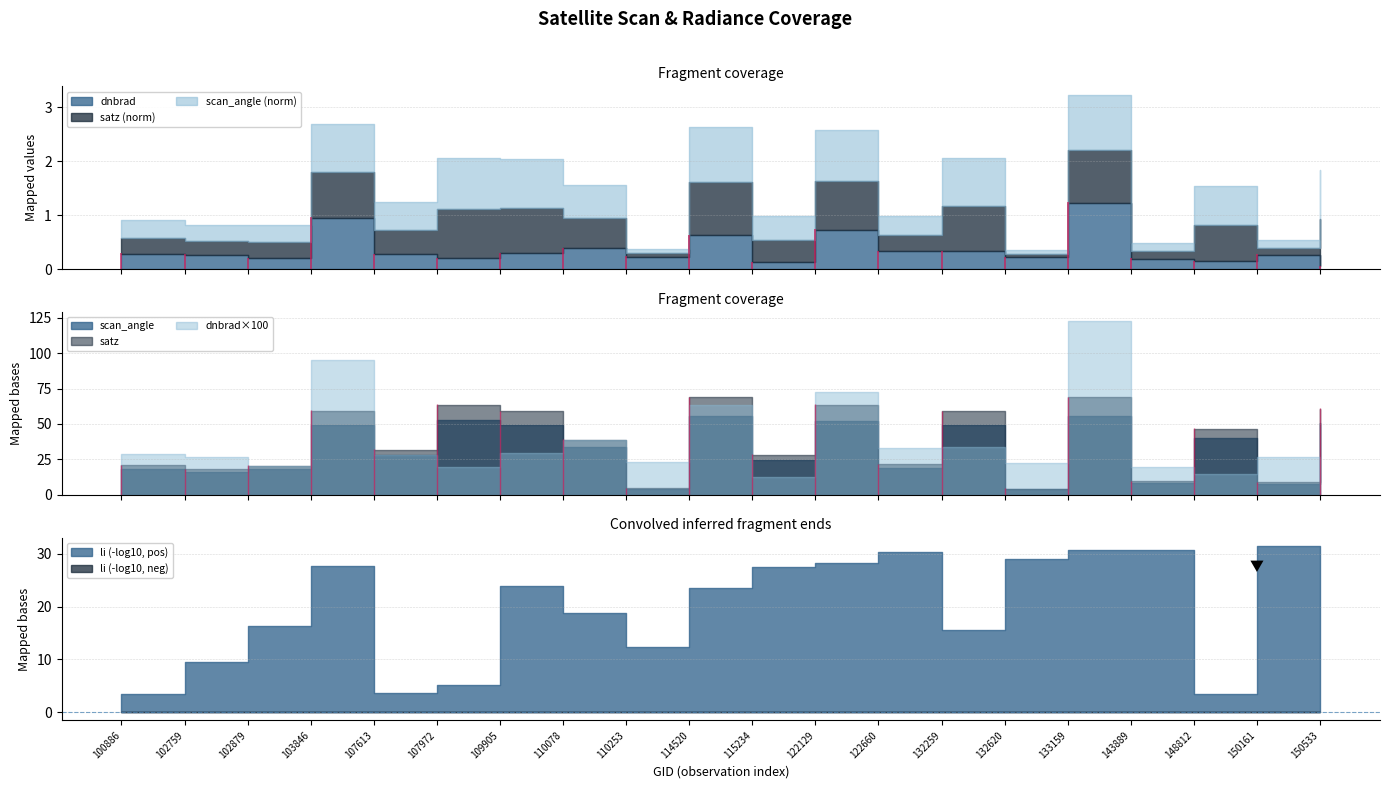

Is it true that dnbrad equals 0.5 at 109905?

False